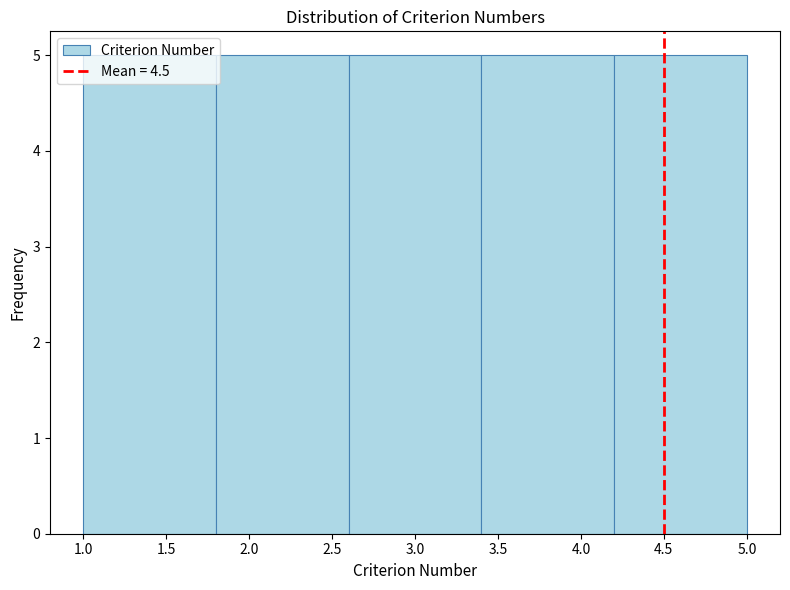

How tall is the bar that spans 2.6 to 3.4 on the x-axis? The values are not printed on the chart, so give them approximately, as read against the axis.

5